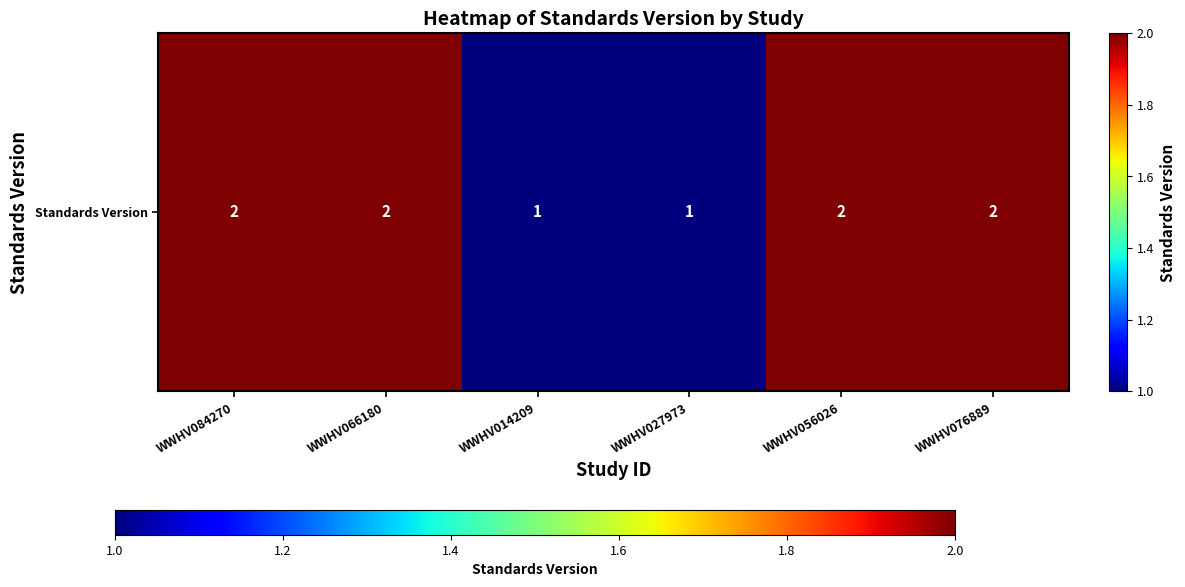

At which category does the chart reach its minimum across all series?

WWHV014209